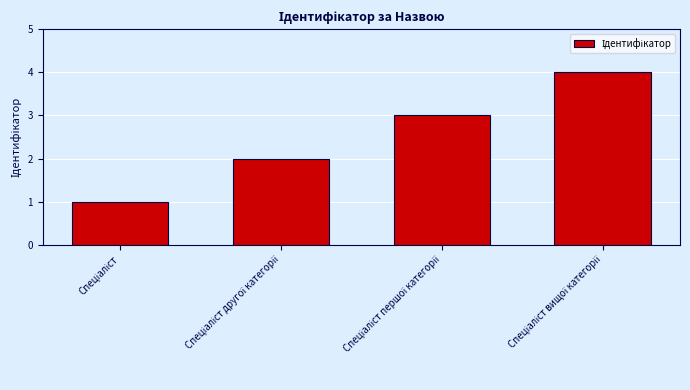

What is the difference between the maximum and minimum values?

3